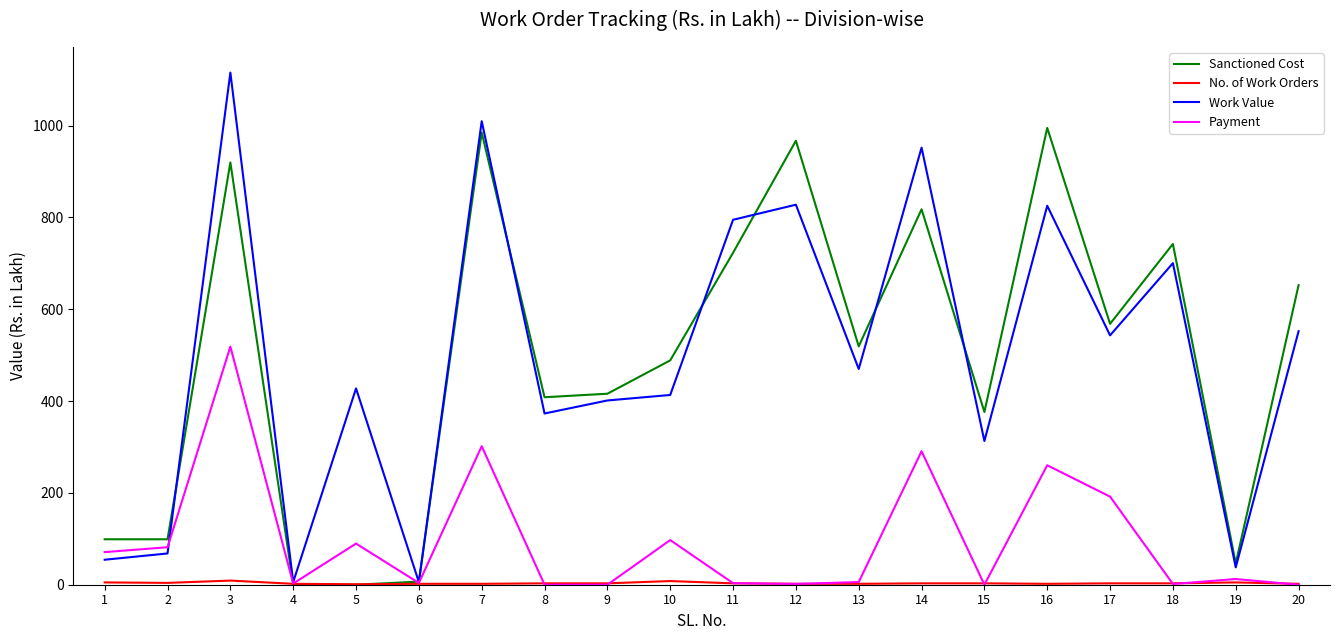

Where is the first local maximum for Payment?

3